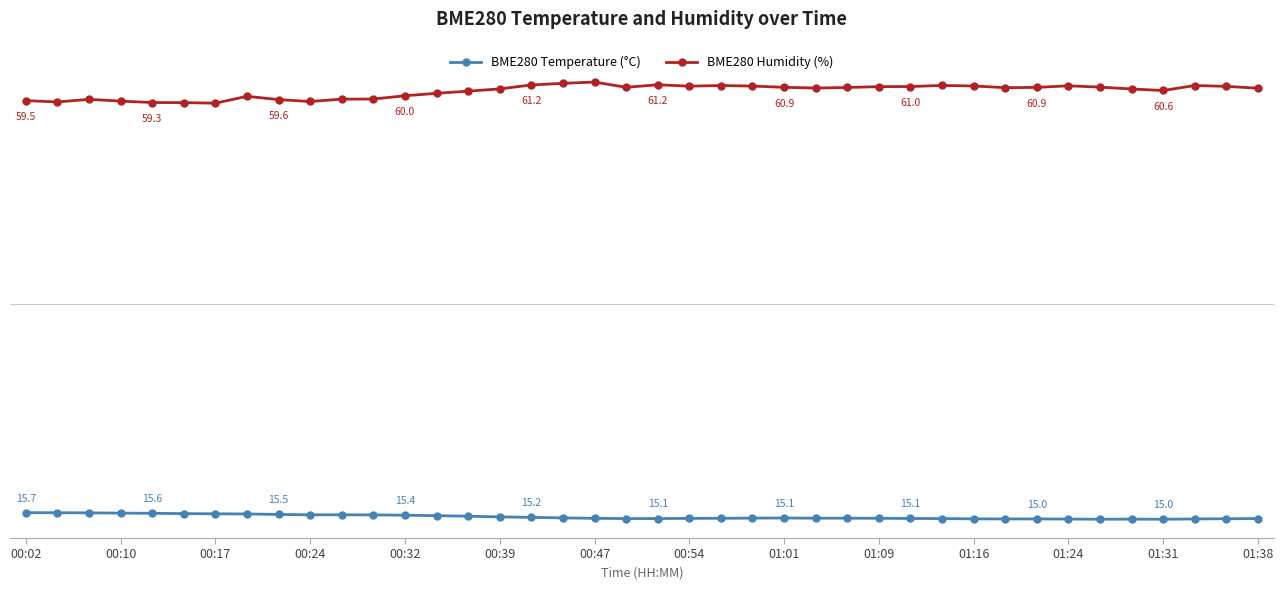

What is the value of the BME280 Humidity (%) point at the 33rd from the left?

60.9